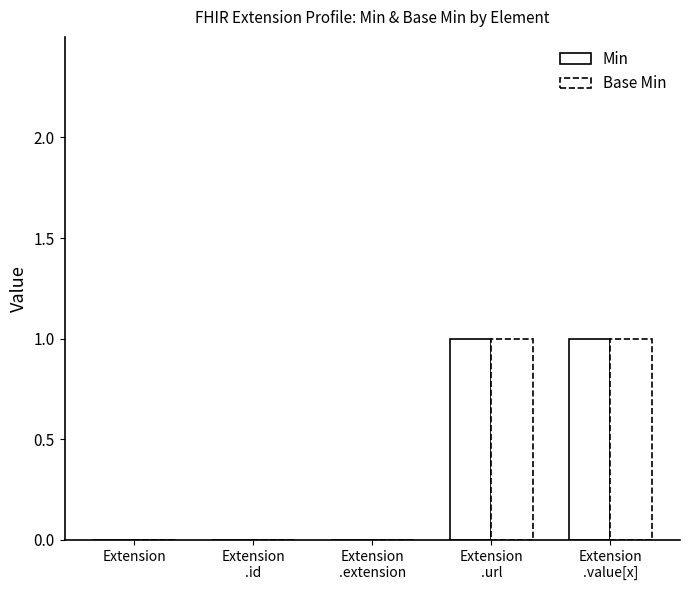

What position from the right is Extension
.extension?

3